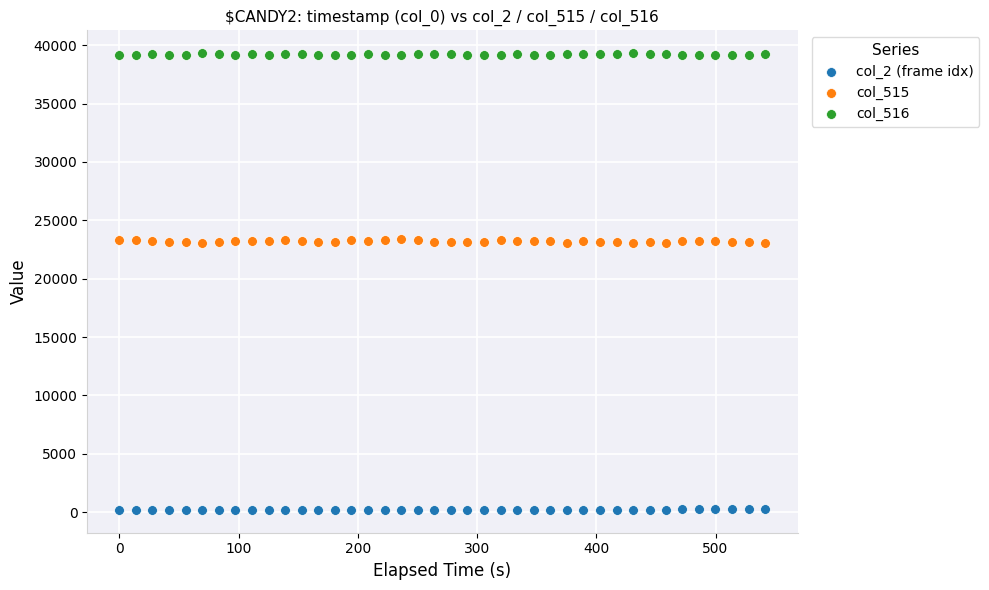

What are all the series names shown in the legend?

col_2 (frame idx), col_515, col_516